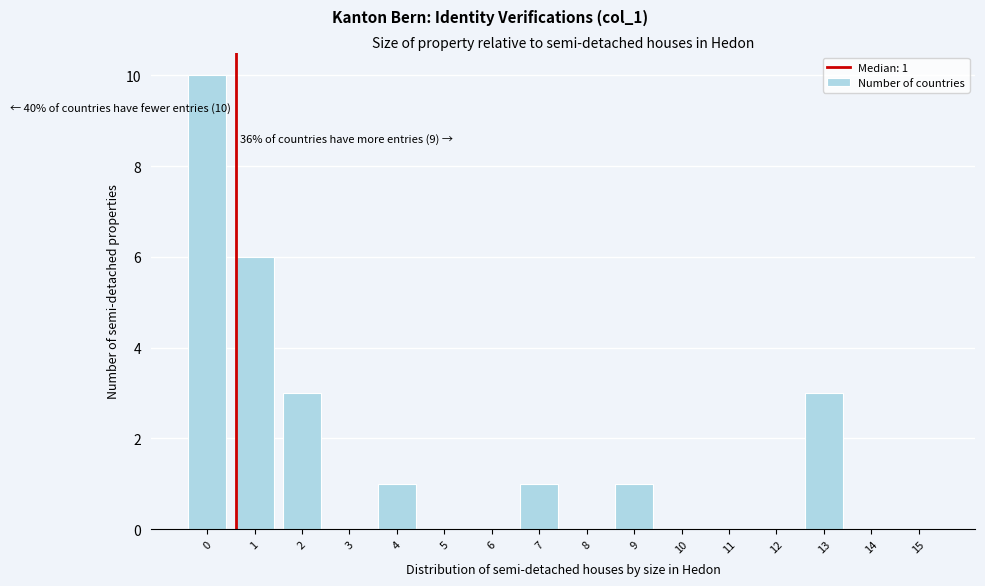

Reading left to right, transcribe all the data shown in this chart.

0=10	1=6	2=3	3=0	4=1	5=0	6=0	7=1	8=0	9=1	10=0	11=0	12=0	13=3	14=0	15=0